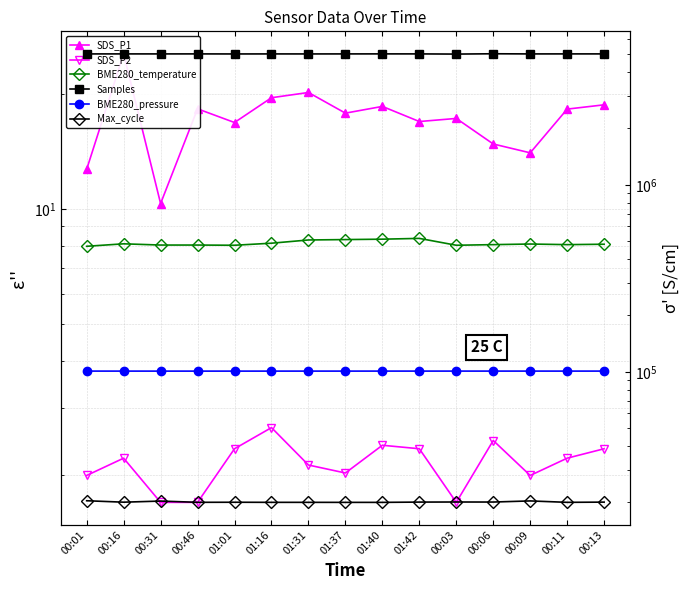

Reading left to right, what are all the values shown in this chart?

SDS_P1: 00:01=12.7	00:16=25.5	00:31=10.3	00:46=18.3	01:01=16.9	01:16=19.6	01:31=20.2	01:37=17.8	01:40=18.6	01:42=16.9	00:03=17.3	00:06=14.8	00:09=14.0	00:11=18.3	00:13=18.8
SDS_P2: 00:01=2.0	00:16=2.2	00:31=1.7	00:46=1.7	01:01=2.4	01:16=2.7	01:31=2.1	01:37=2.0	01:40=2.4	01:42=2.4	00:03=1.7	00:06=2.5	00:09=2.0	00:11=2.2	00:13=2.4
BME280_temperature: 00:01=8.0	00:16=8.1	00:31=8.0	00:46=8.0	01:01=8.0	01:16=8.1	01:31=8.3	01:37=8.3	01:40=8.3	01:42=8.4	00:03=8.0	00:06=8.1	00:09=8.1	00:11=8.1	00:13=8.1
Samples: 00:01=5010490.0	00:16=5011507.0	00:31=5010644.0	00:46=5011738.0	01:01=5008272.0	01:16=5010712.0	01:31=5009355.0	01:37=5010949.0	01:40=5012546.0	01:42=5011548.0	00:03=5000647.0	00:06=5020097.0	00:09=5010433.0	00:11=5011941.0	00:13=5011757.0
BME280_pressure: 00:01=100846.7	00:16=100836.0	00:31=100824.4	00:46=100819.1	01:01=100820.9	01:16=100827.5	01:31=100836.6	01:37=100831.8	01:40=100848.4	01:42=100844.2	00:03=100849.5	00:06=100842.8	00:09=100850.4	00:11=100837.5	00:13=100851.4
Max_cycle: 00:01=20432.0	00:16=20072.0	00:31=20350.0	00:46=20040.0	01:01=20057.0	01:16=20034.0	01:31=20034.0	01:37=20026.0	01:40=20026.0	01:42=20096.0	00:03=20117.0	00:06=20108.0	00:09=20386.0	00:11=20034.0	00:13=20088.0